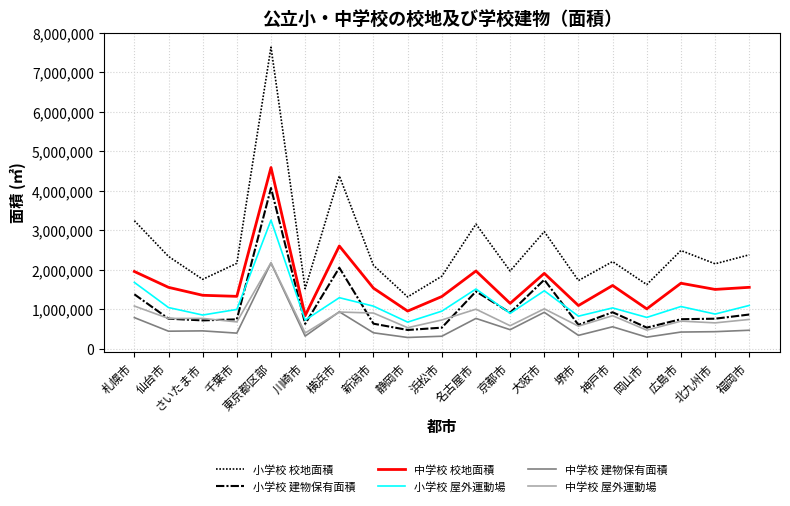

What is the difference between the 中学校 校地面積 values at 横浜市 and 名古屋市?

632801